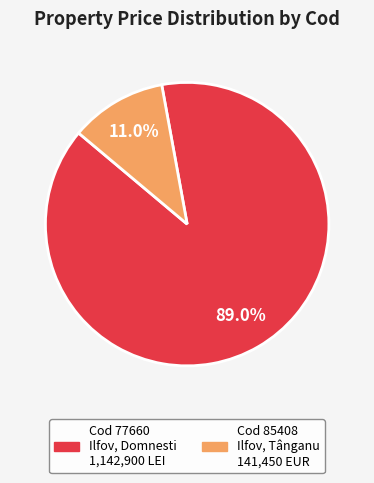

Does any single category account for the majority?

Yes